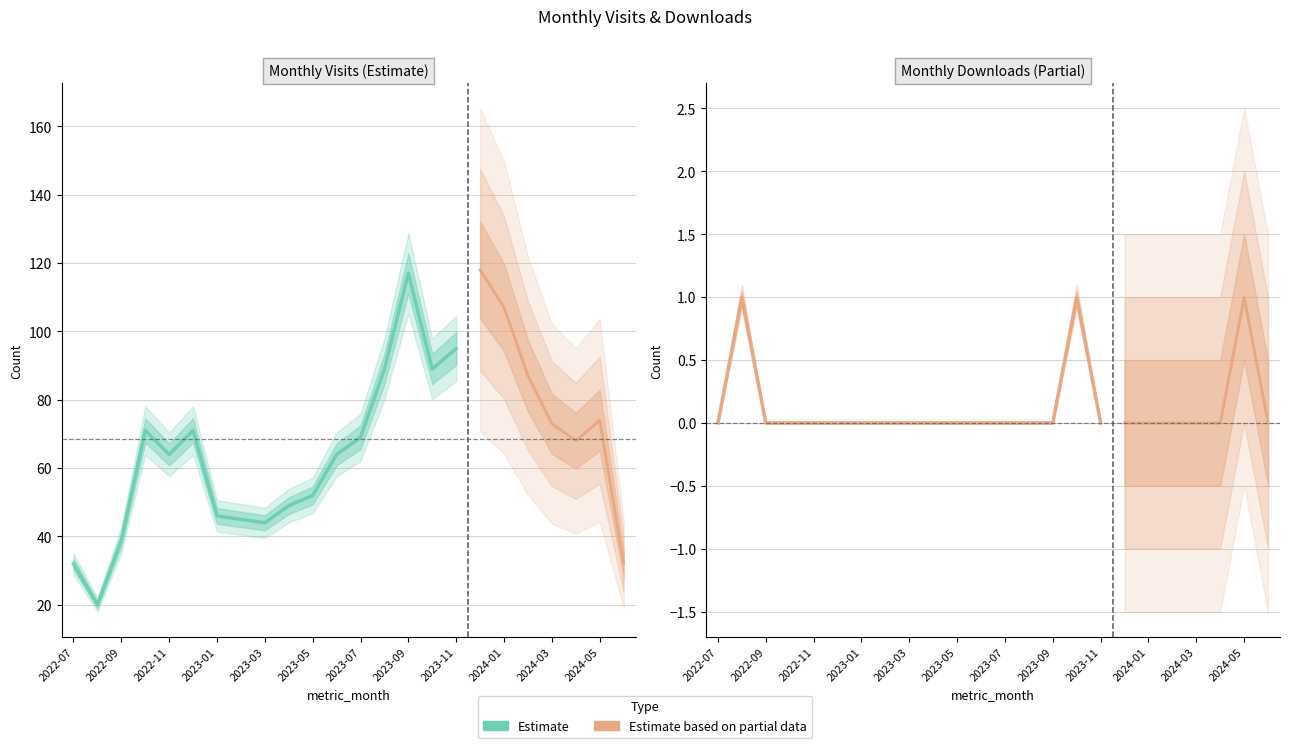

How many values in the monthly_visit series exceed 69?

11